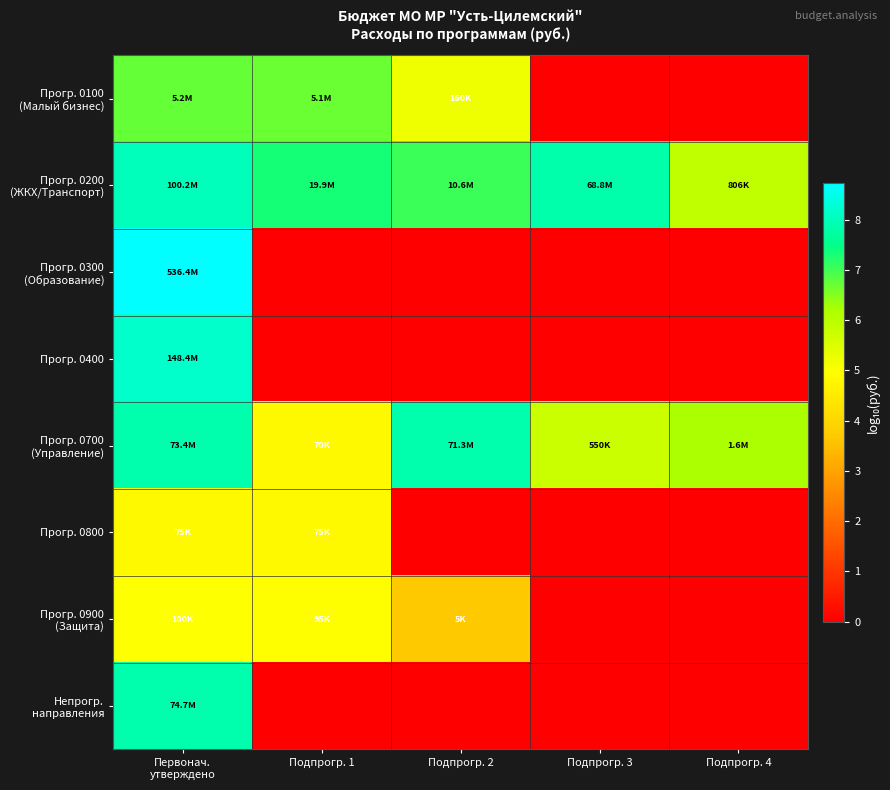

At how many categories does at least one series exceed 6?

5